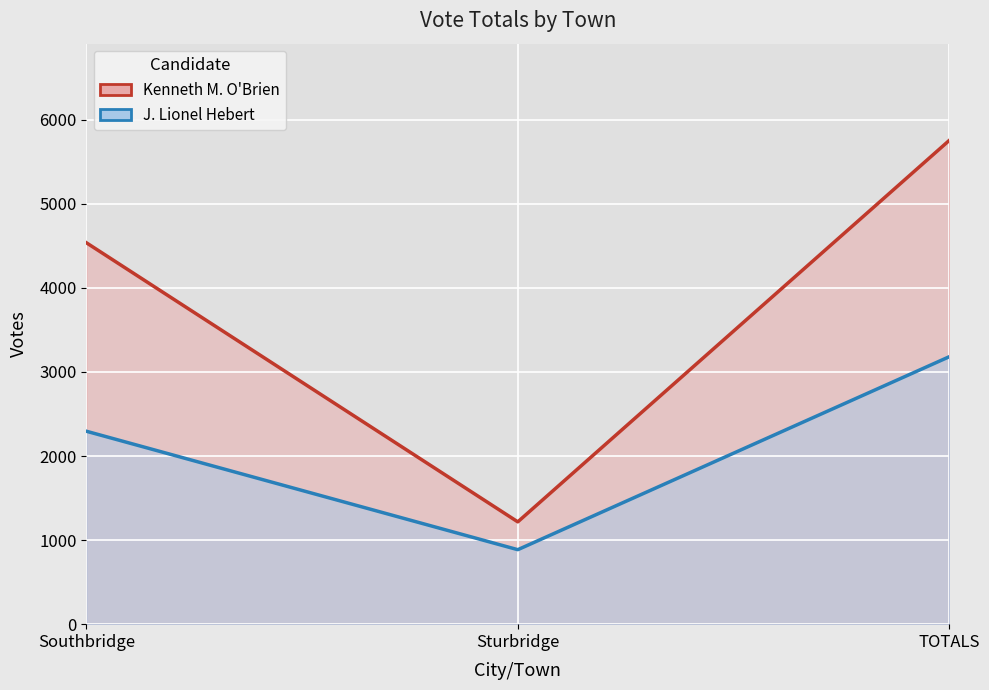

How many categories are shown in the chart?

3